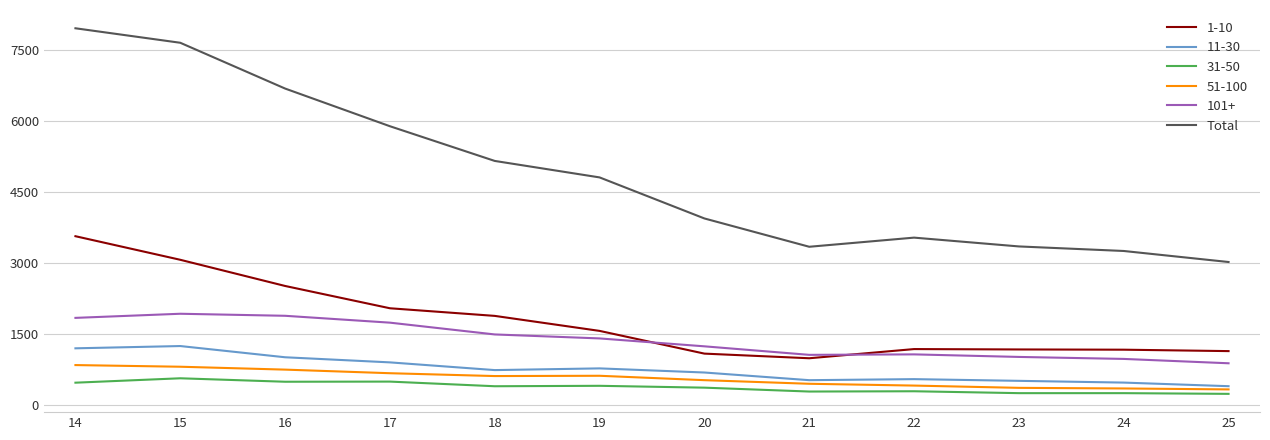

What is the difference between the highest and lowest values at 25?

2785